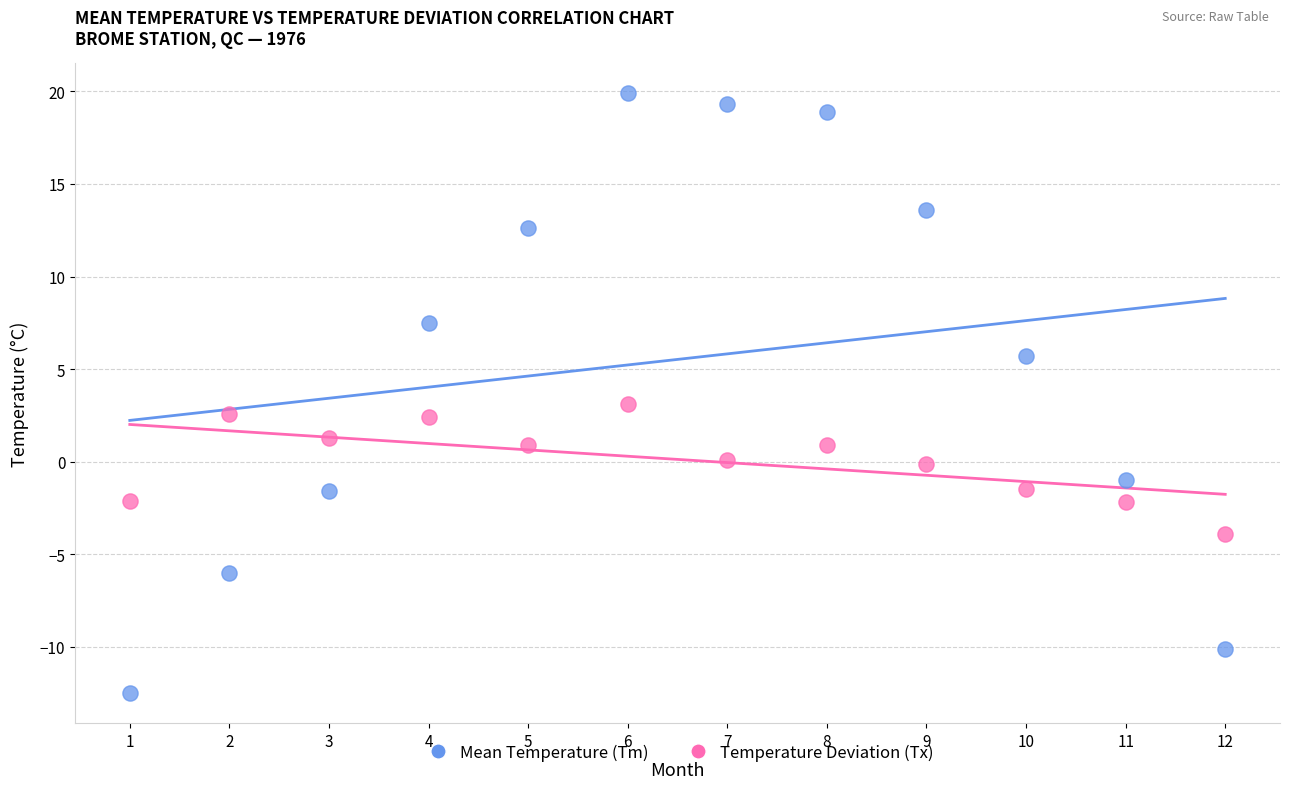

Which series has the widest spread of Y values?

Mean Temperature (Tm)